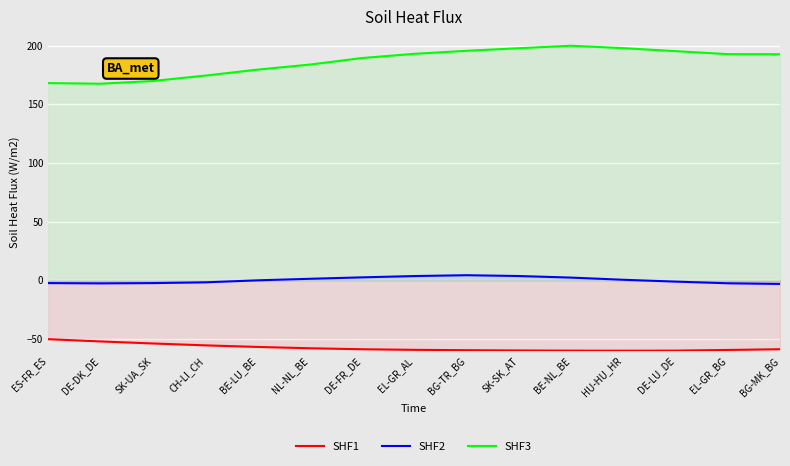

What is the smallest value displayed?

-60.0